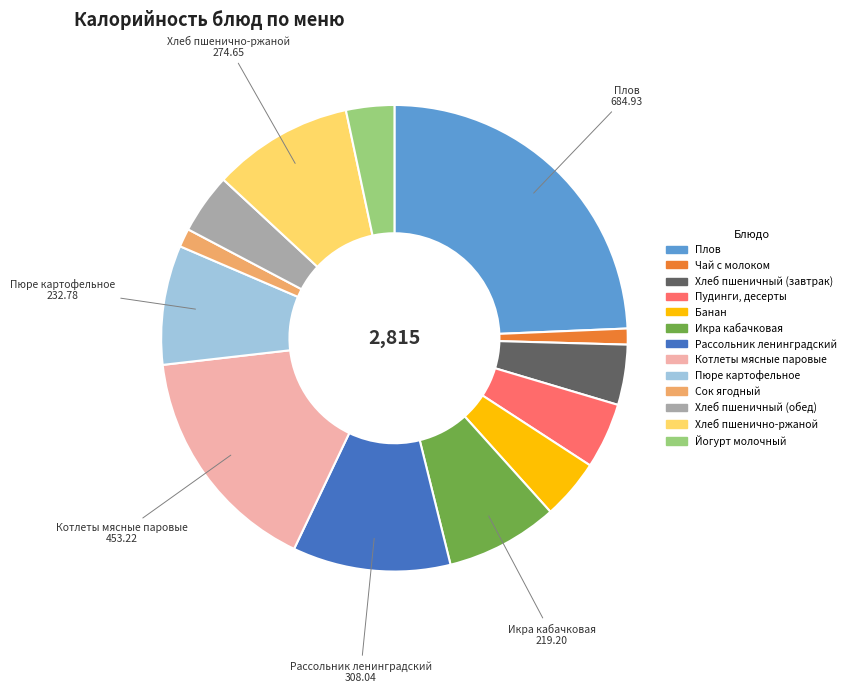

Does Чай с молоком account for over 50% of the chart?

No